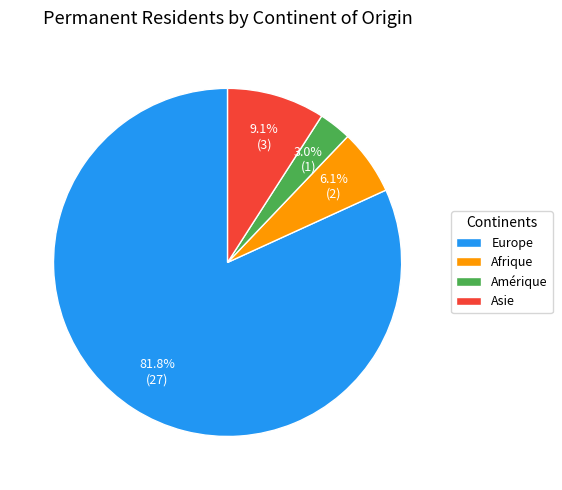

True or false: Asie accounts for 21% of the total.

False